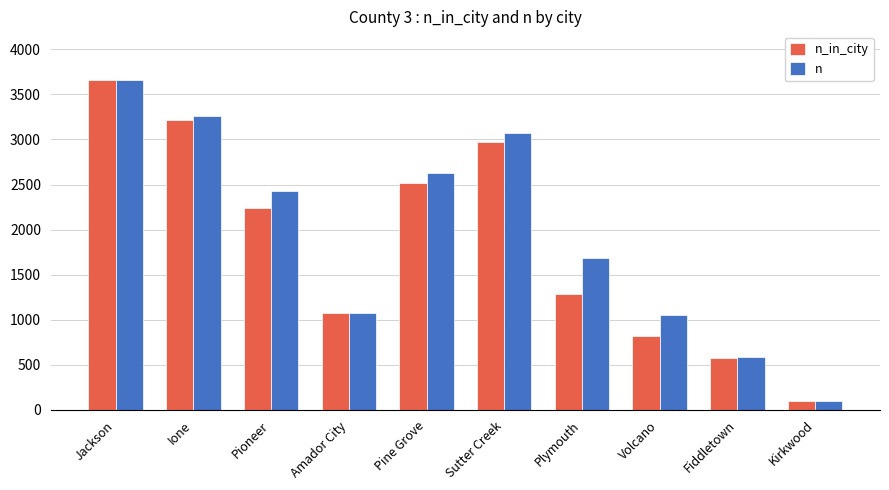

At which label is n closest to 1879?

Plymouth